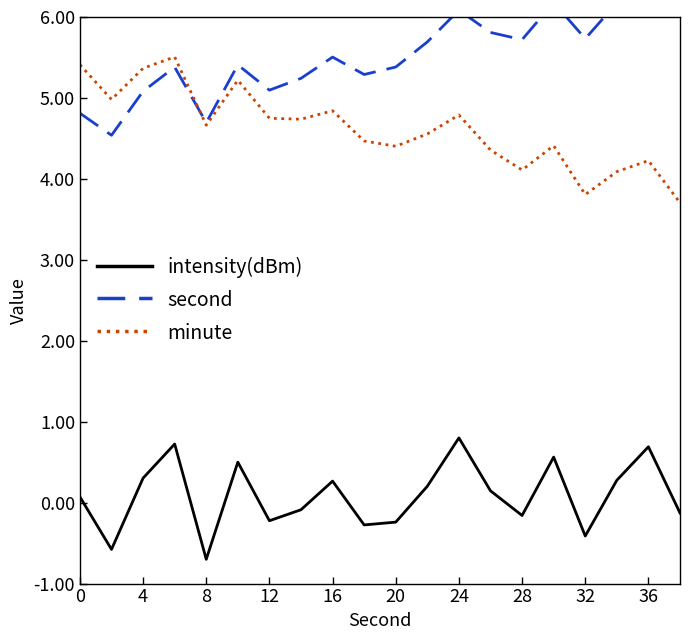

True or false: minute and intensity(dBm) intersect in this chart.

False